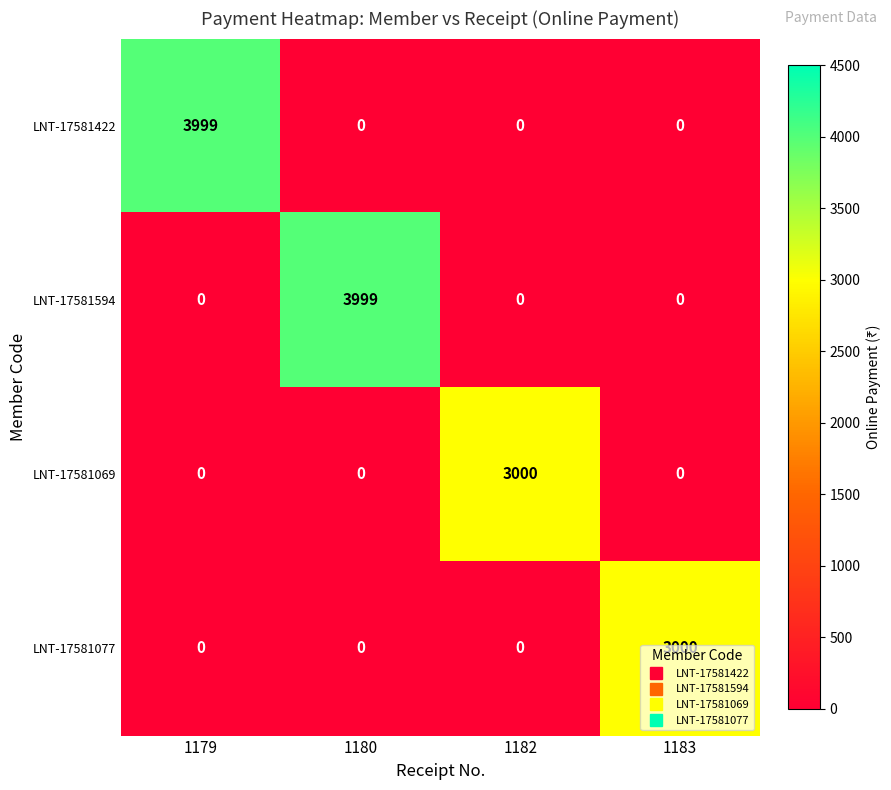

How many values in the LNT-17581077 series exceed 0?

1